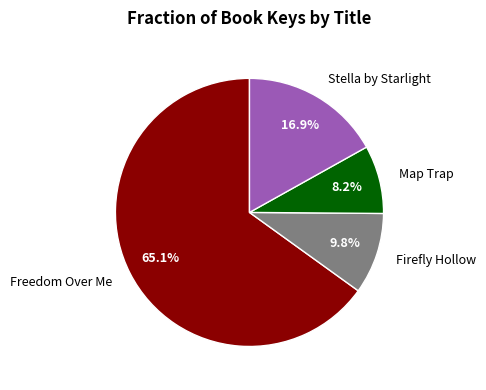

Rank the categories by value from highest to lowest.

Freedom Over Me, Stella by Starlight, Firefly Hollow, Map Trap